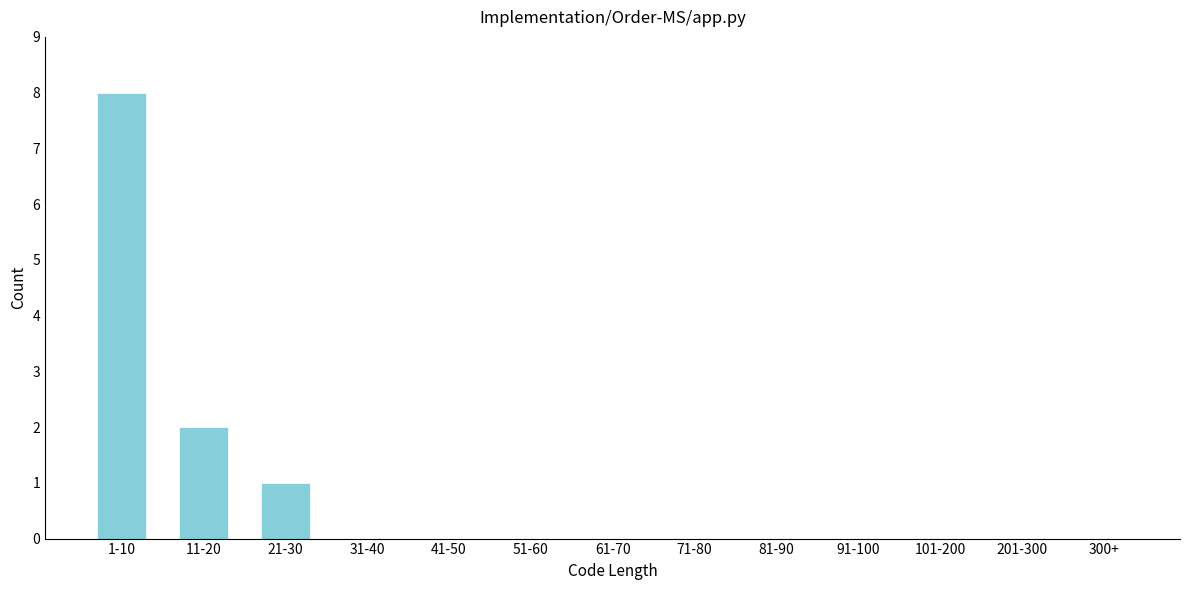

Reading right to left, extract all data points from this chart.

300+=0	201-300=0	101-200=0	91-100=0	81-90=0	71-80=0	61-70=0	51-60=0	41-50=0	31-40=0	21-30=1	11-20=2	1-10=8